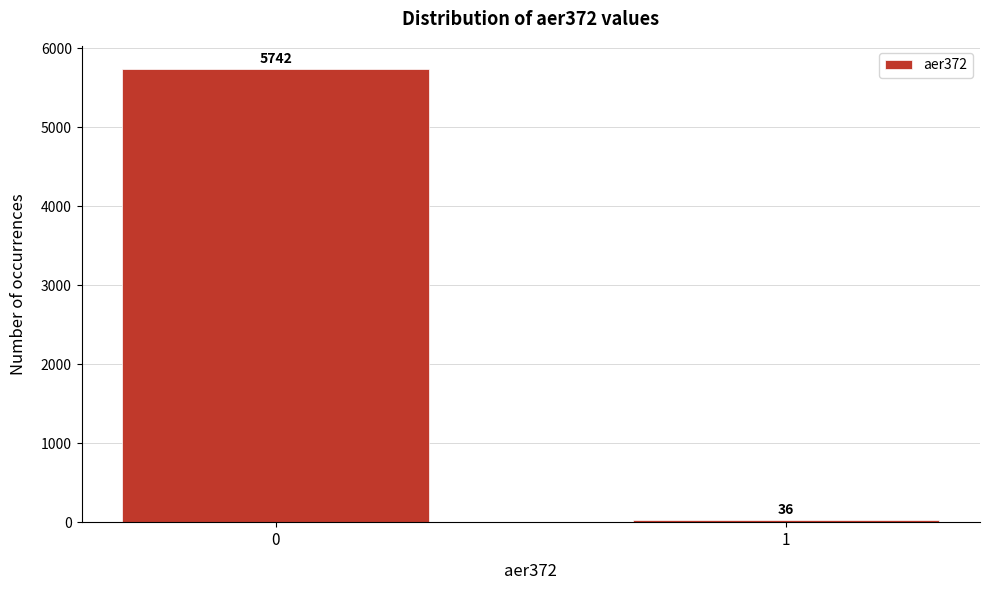

Reading right to left, transcribe all the data shown in this chart.

36	5742